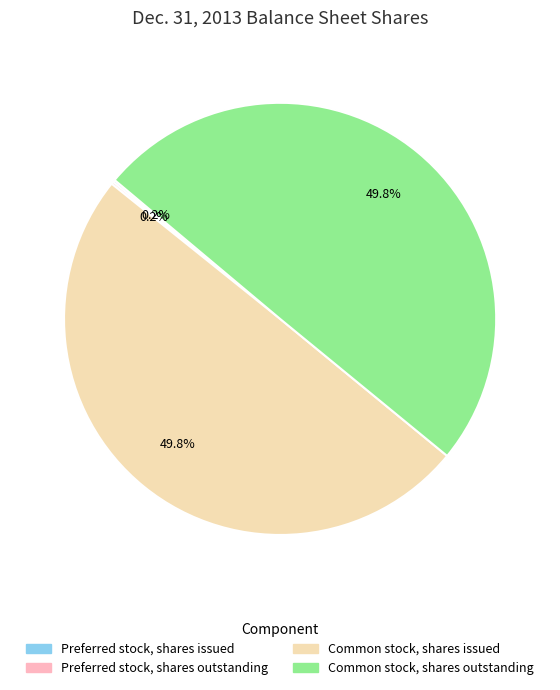

Is it true that Common stock, shares outstanding is 39% of the pie?

False